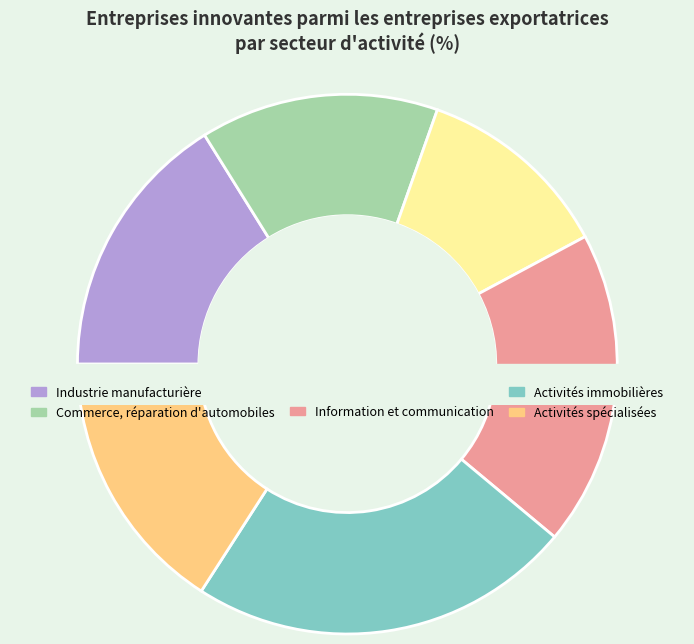

True or false: Information et communication accounts for 12% of the total.

False